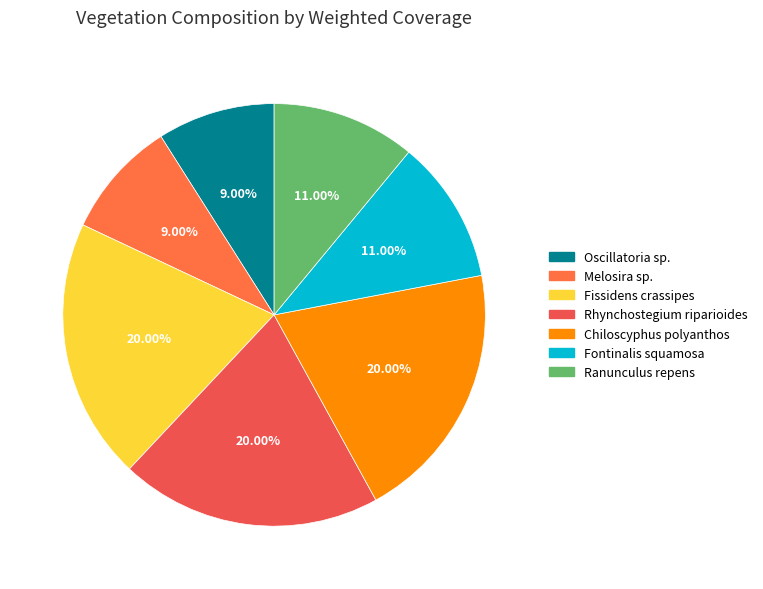

To the nearest percent, what percentage of the pie is Fontinalis squamosa?

11%